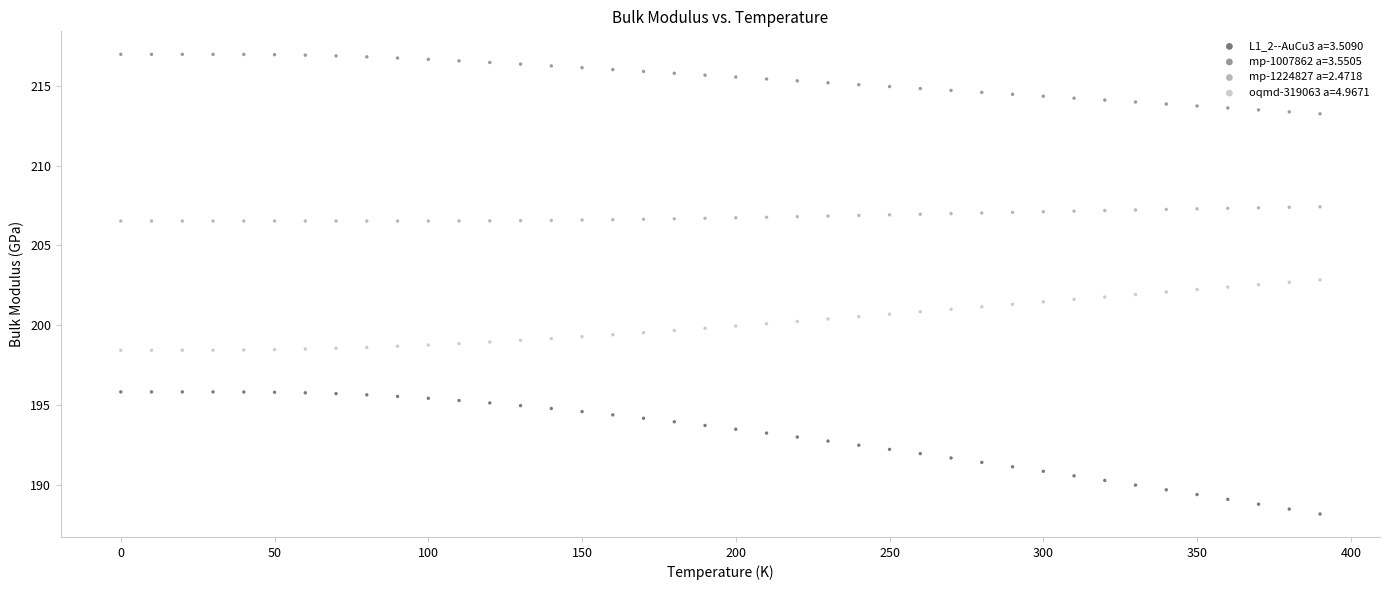

Across all data points, what is the range of X values (max minus min)?

390.0